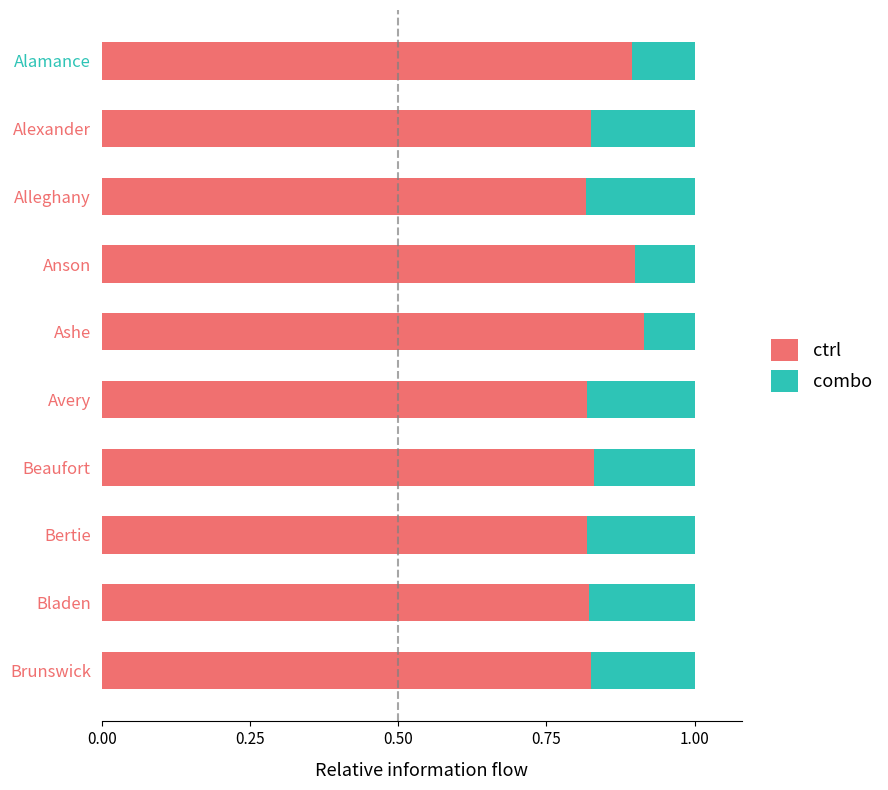

How many ctrl values are between 0 and 1?

10